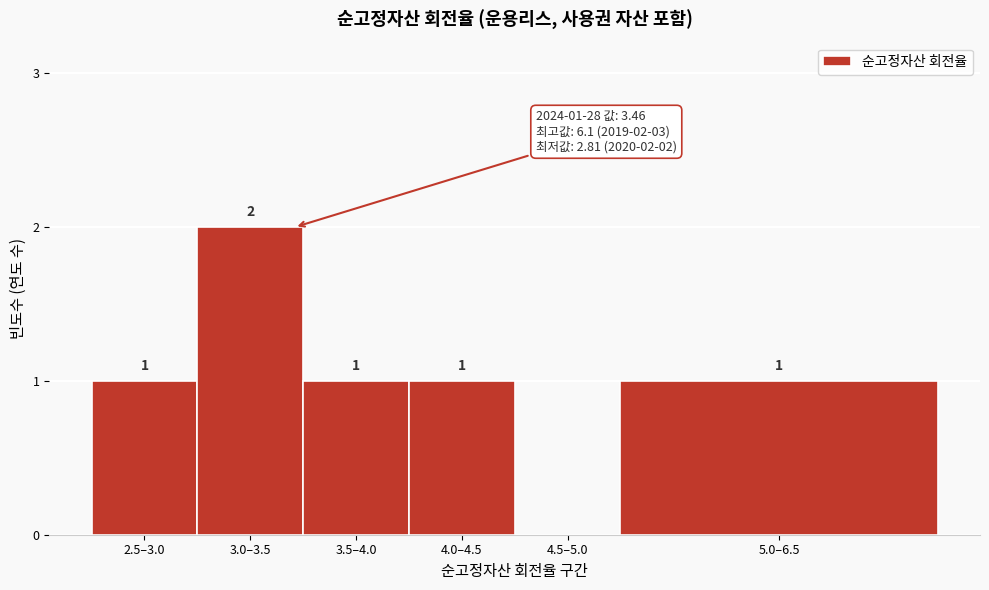

Reading right to left, list all the values displayed in this chart.

5.0–6.5=1	4.5–5.0=0	4.0–4.5=1	3.5–4.0=1	3.0–3.5=2	2.5–3.0=1